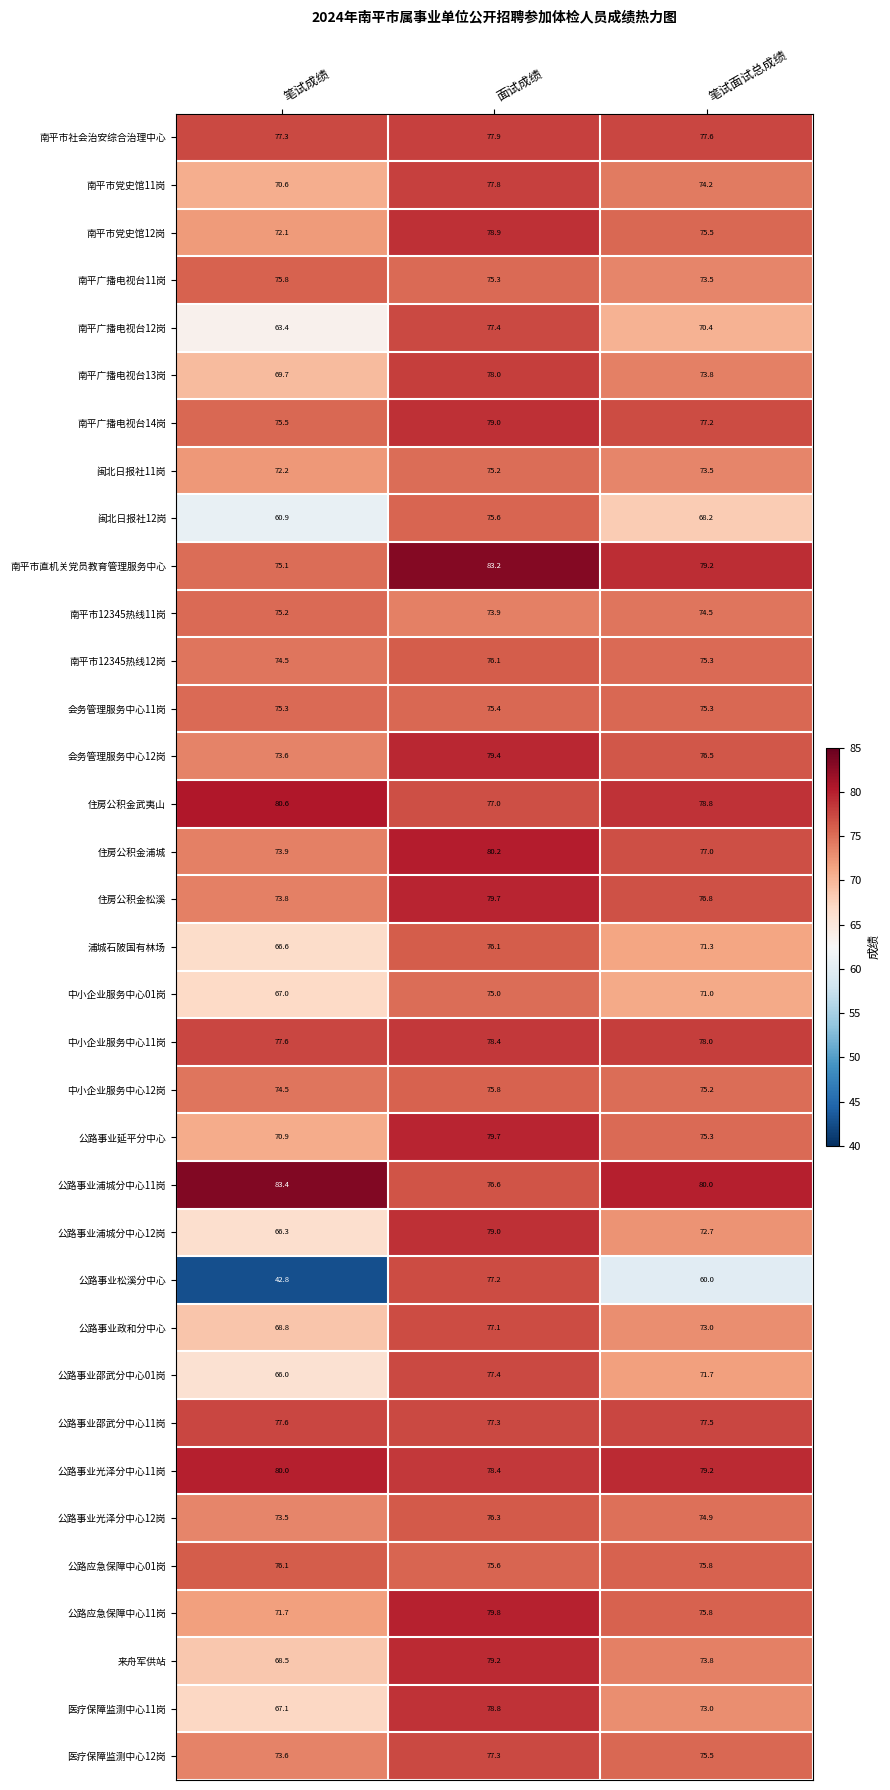

At which label does 南平市12345热线12岗 reach its minimum?

笔试成绩